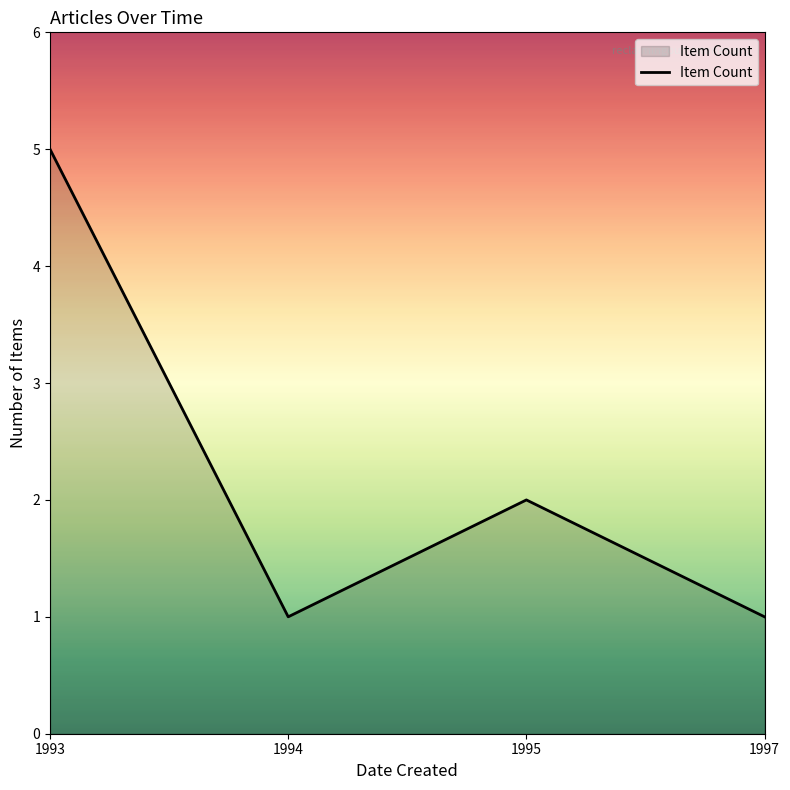

What is the change in value from 1993 to 1994?

-4